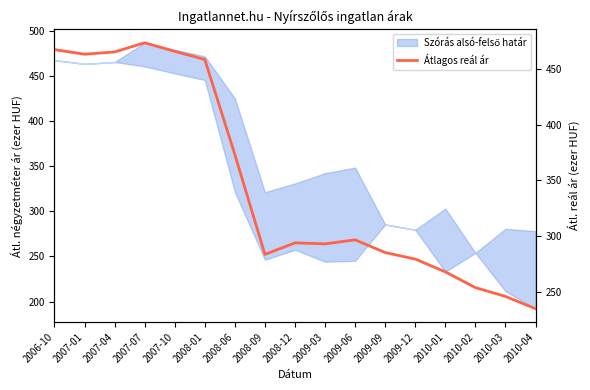

Does the chart display data point markers on the line(s)?

No